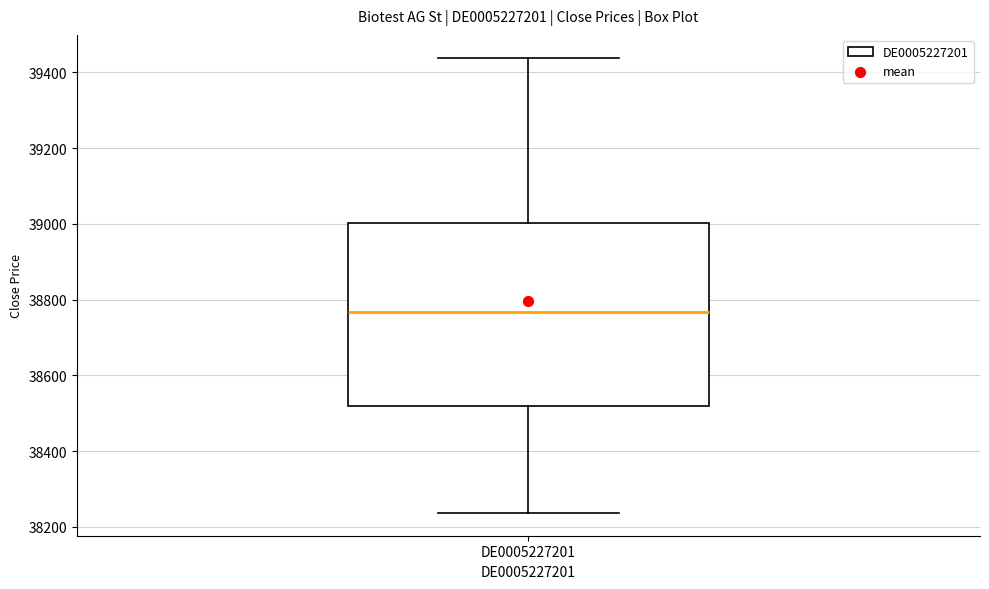

Transcribe this box plot: give where the median line is, the range the box spans, and where the two whiskers end, as read against the y-axis. The values are not printed on the chart, so give them approximately, as read against the axis.

median 38760, box 38520 to 39000, whiskers 38240 to 39440